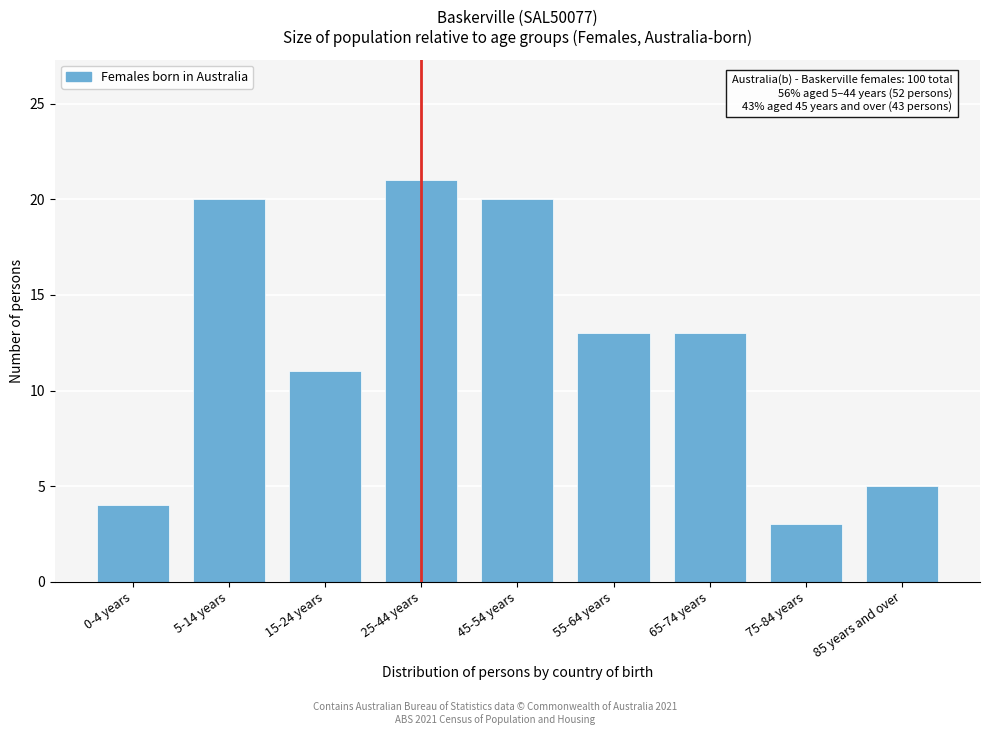

Reading left to right, extract all data points from this chart.

0-4 years=4	5-14 years=20	15-24 years=11	25-44 years=21	45-54 years=20	55-64 years=13	65-74 years=13	75-84 years=3	85 years and over=5